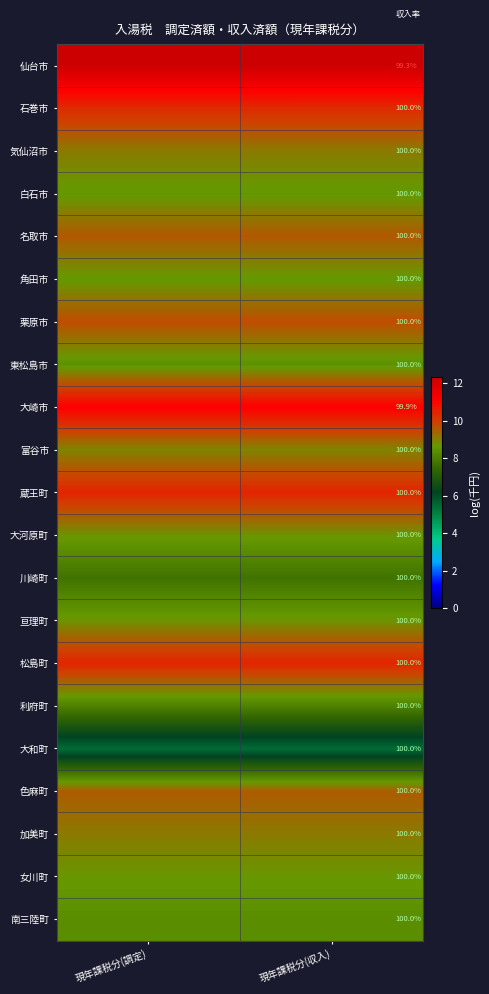

Is the value of 東松島市 at 現年課税分(収入) greater than the value of 大和町 at 現年課税分(収入)?

Yes